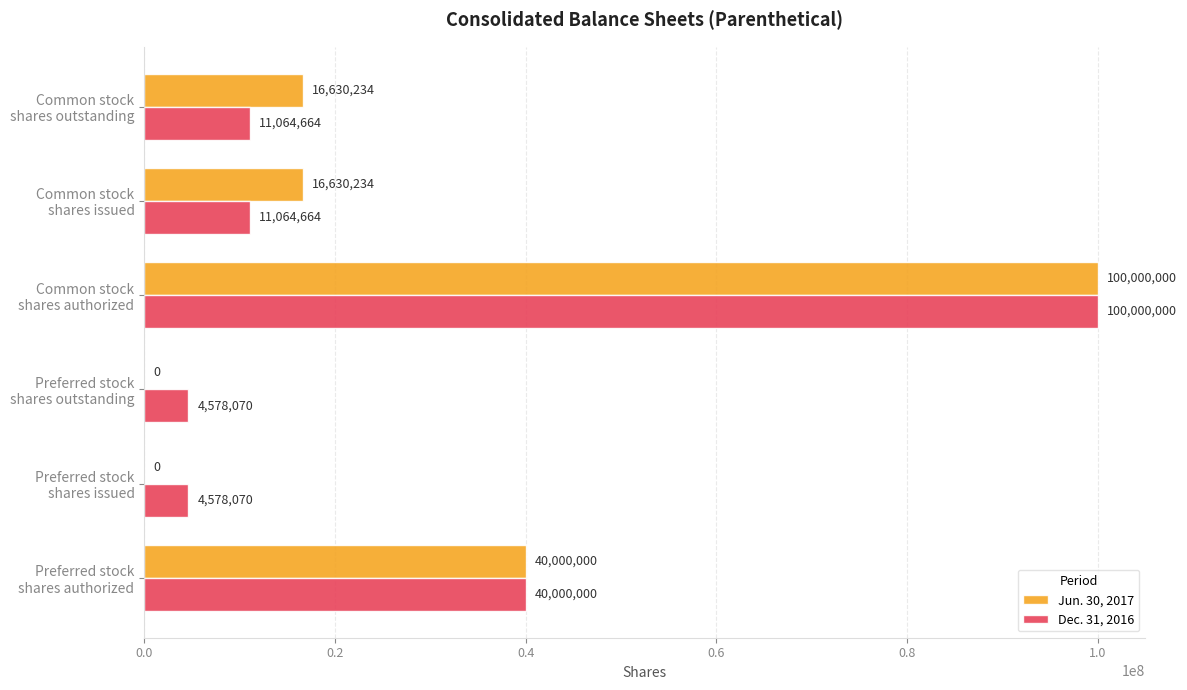

What is the sum of all Dec. 31, 2016 values?

171285468